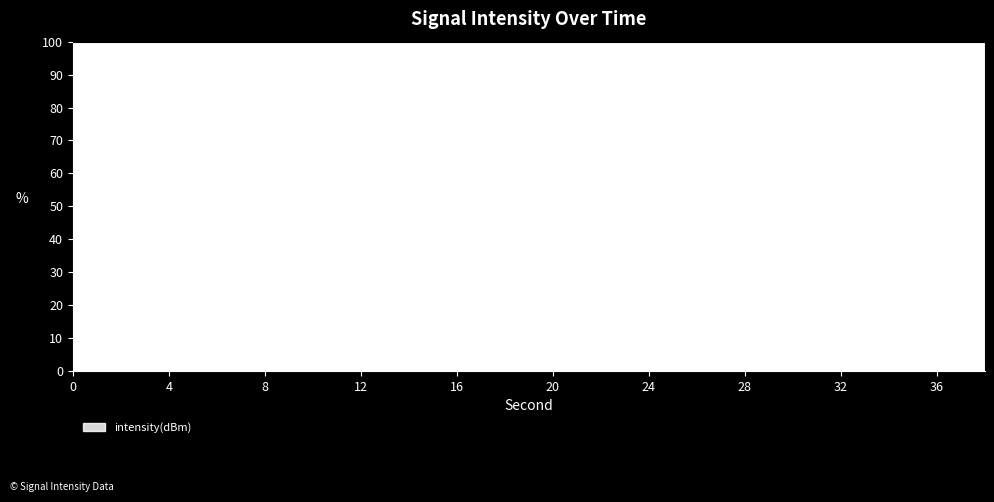

What is the difference between the maximum and minimum values?

49.9